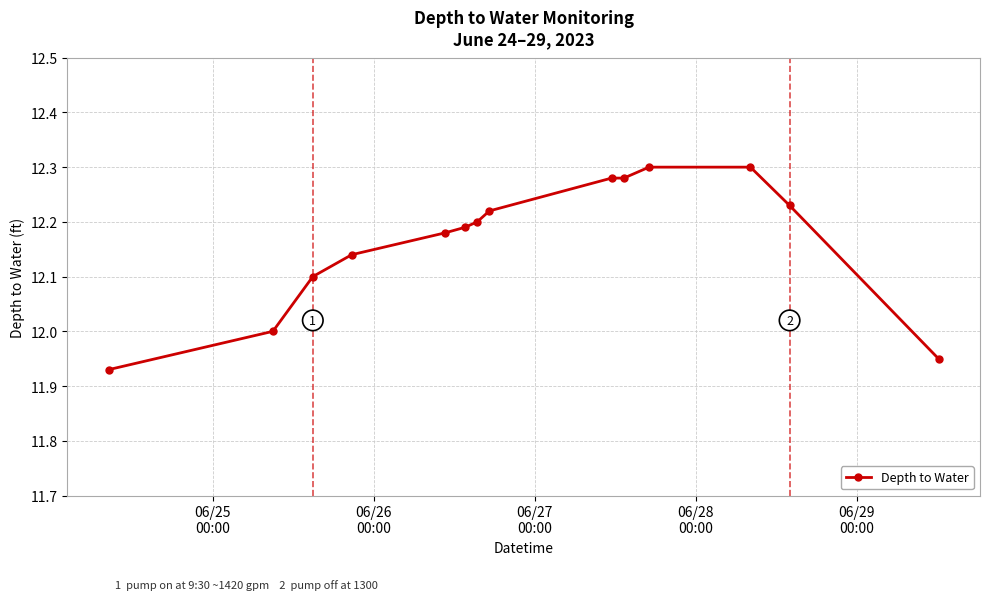

What is the value of the 2nd point from the left?

12.0